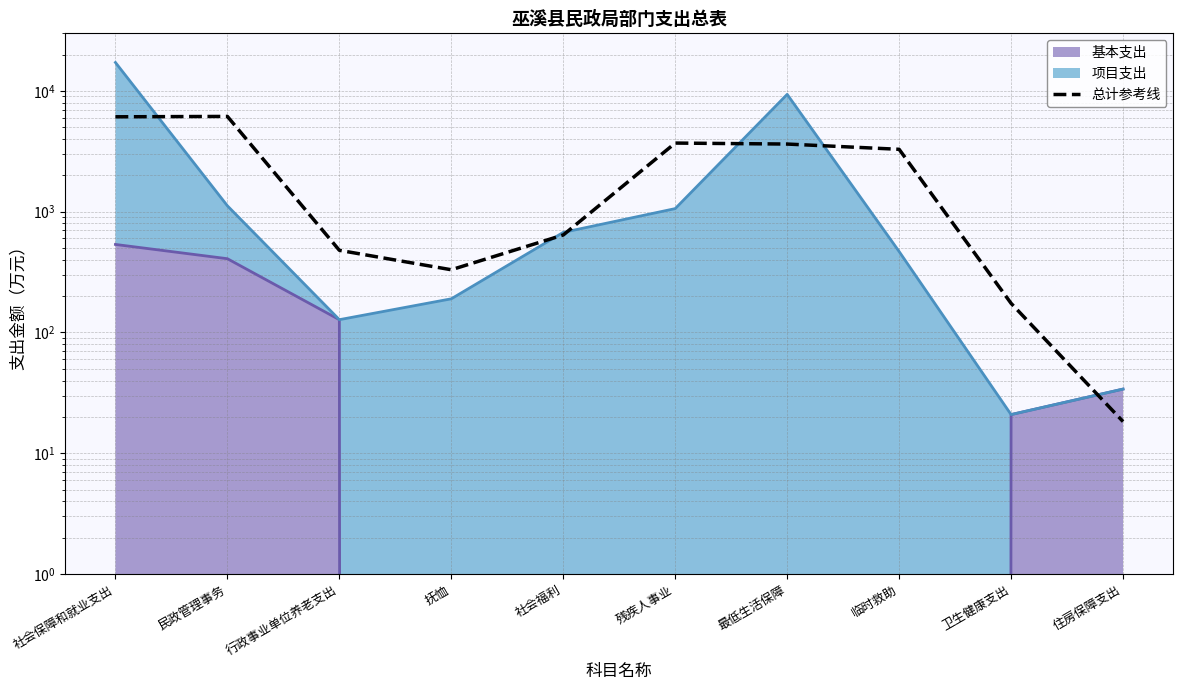

What is the difference between the values at 最低生活保障 and 卫生健康支出?

3458.3